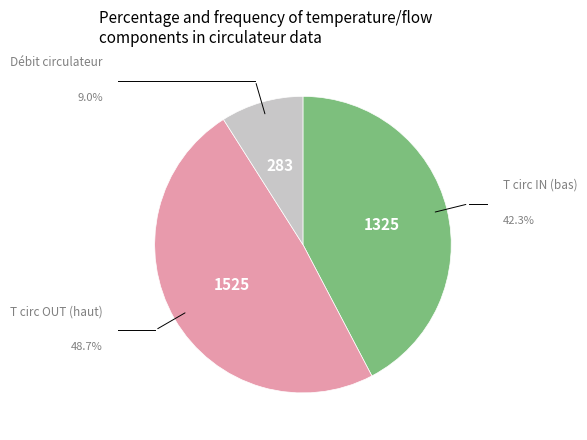

How many slices are in this pie chart?

3